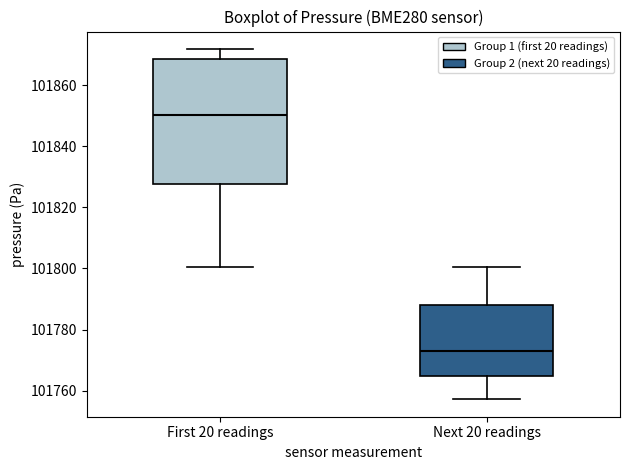

Reading left to right, transcribe this box plot: for each box, give where its median line is, the range the box spans, and where its two whiskers end, as read against the y-axis. The values are not printed on the chart, so give them approximately, as read against the axis.

First 20 readings: median 101850, box 101828 to 101868, whiskers 101800 to 101872
Next 20 readings: median 101774, box 101764 to 101788, whiskers 101758 to 101800